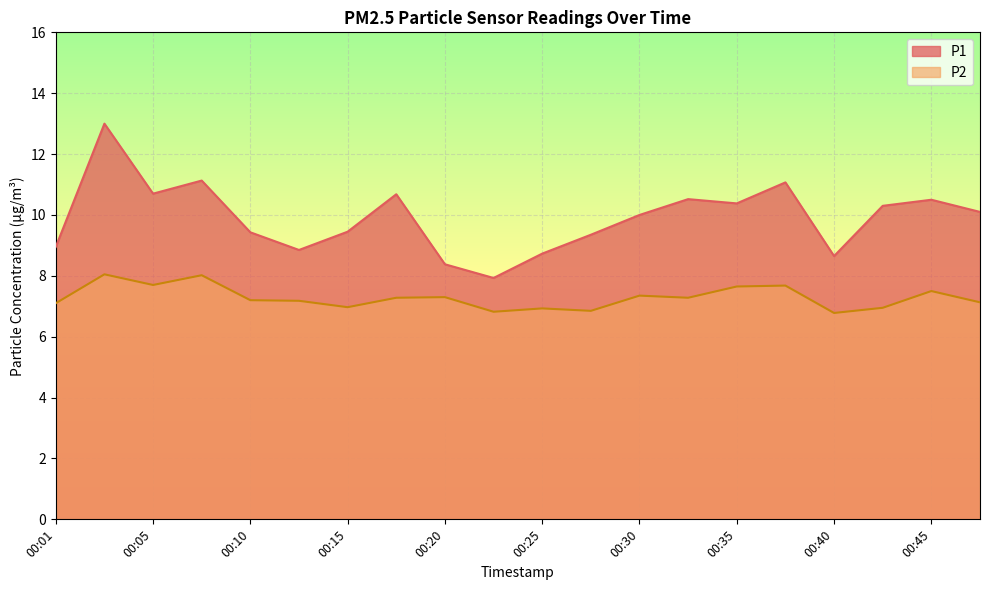

What are all the series names shown in the legend?

P1, P2